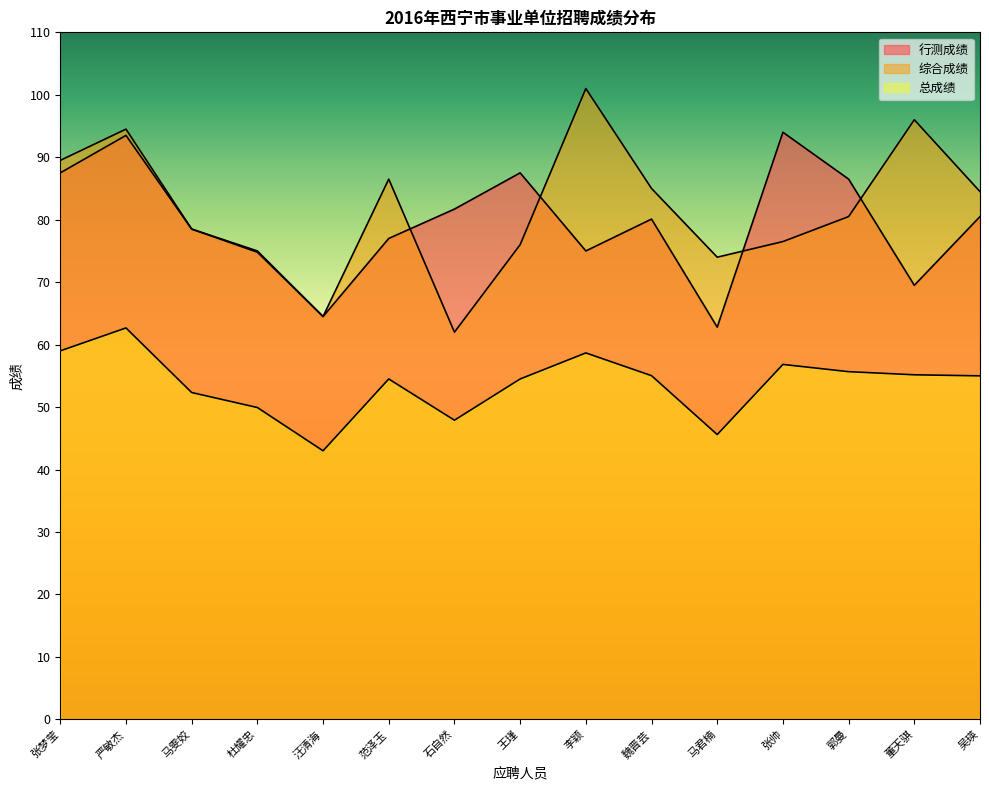

How many values in the 行测成绩 series exceed 80?

8